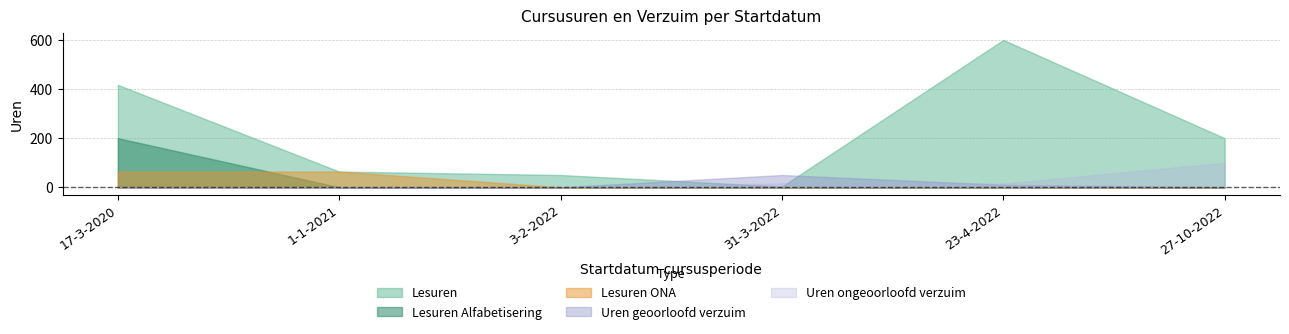

What is the difference between the maximum and second lowest values in the Lesuren ONA series?

64